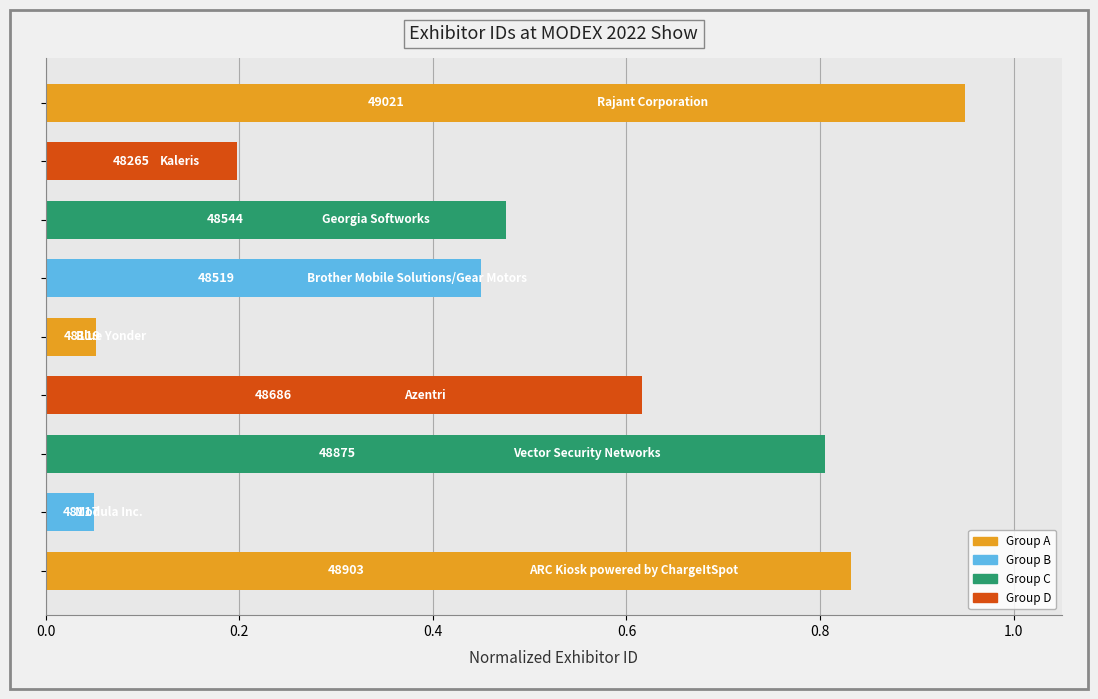

How many bars are there in total?

9